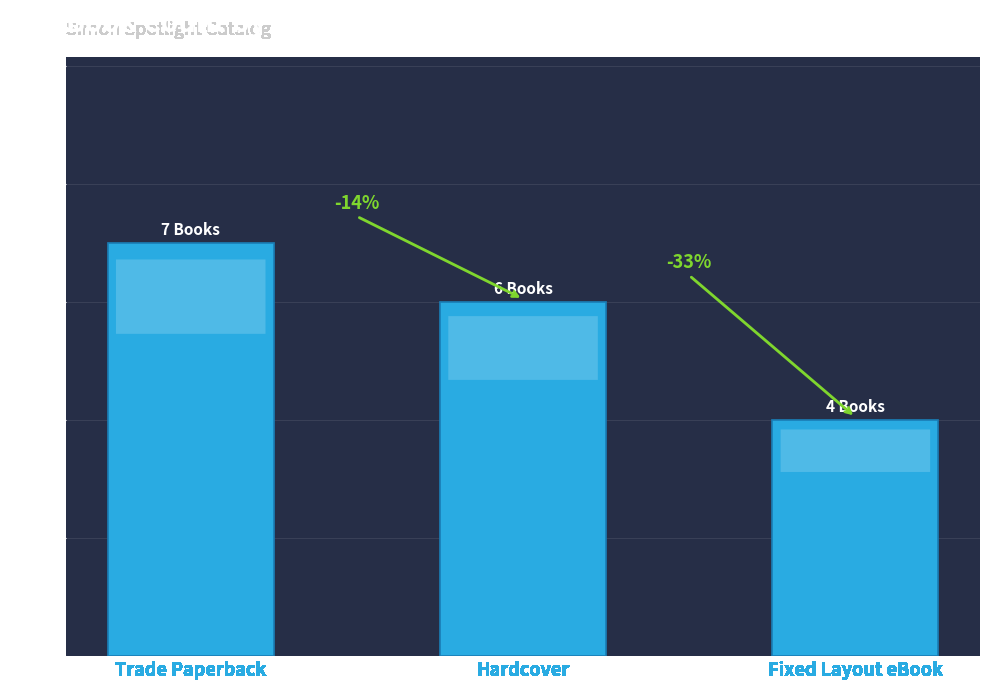

Is it true that the value at Hardcover is 6?

True